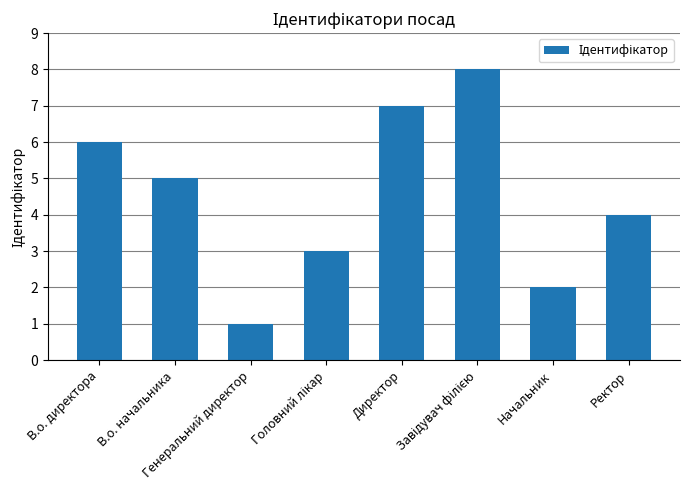

What is the greatest value displayed?

8